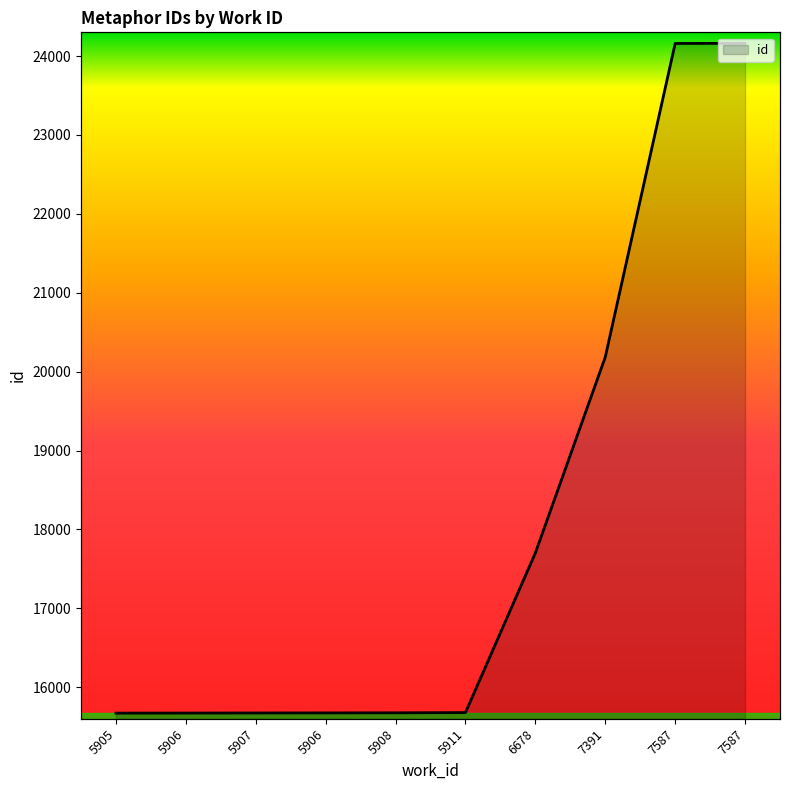

Rank the categories by value from lowest to highest.

5905, 5906, 5907, 5906, 5908, 5911, 6678, 7391, 7587, 7587